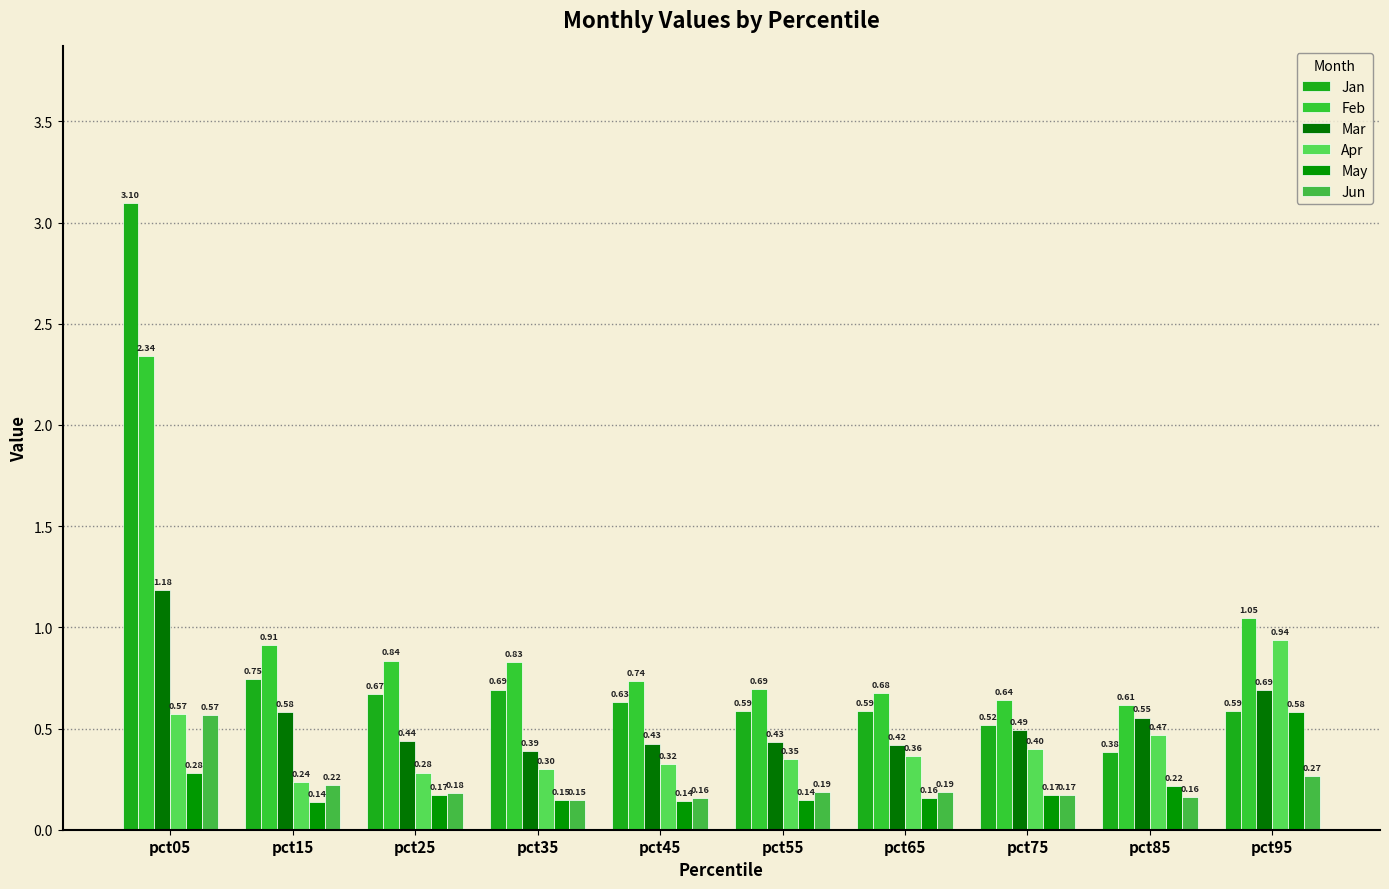

Which series has the largest range (max minus min)?

Jan